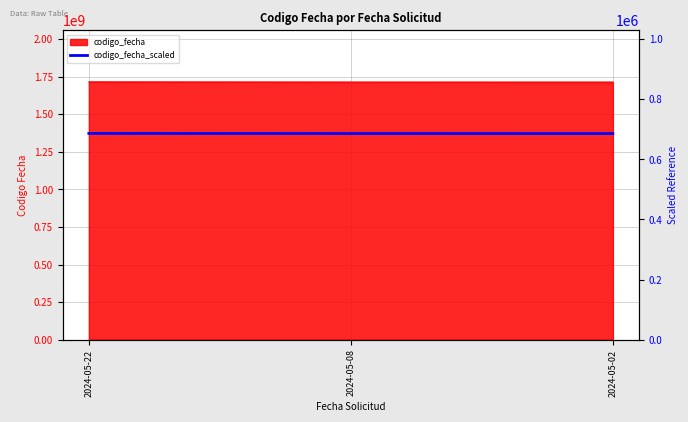

Which has a higher value, 2024-05-22 or 2024-05-08?

2024-05-22